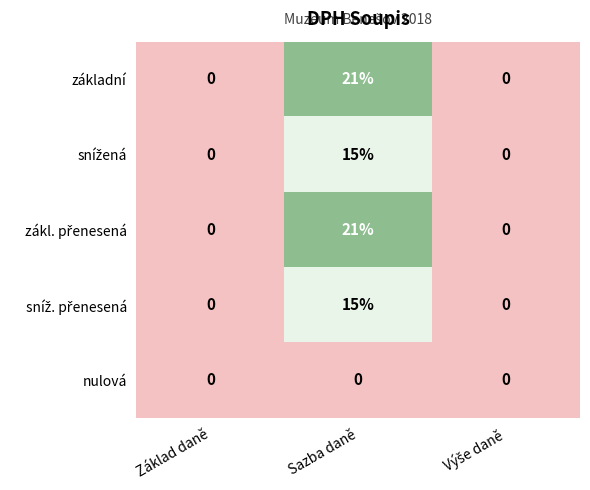

What is the average value of the základní series?

7